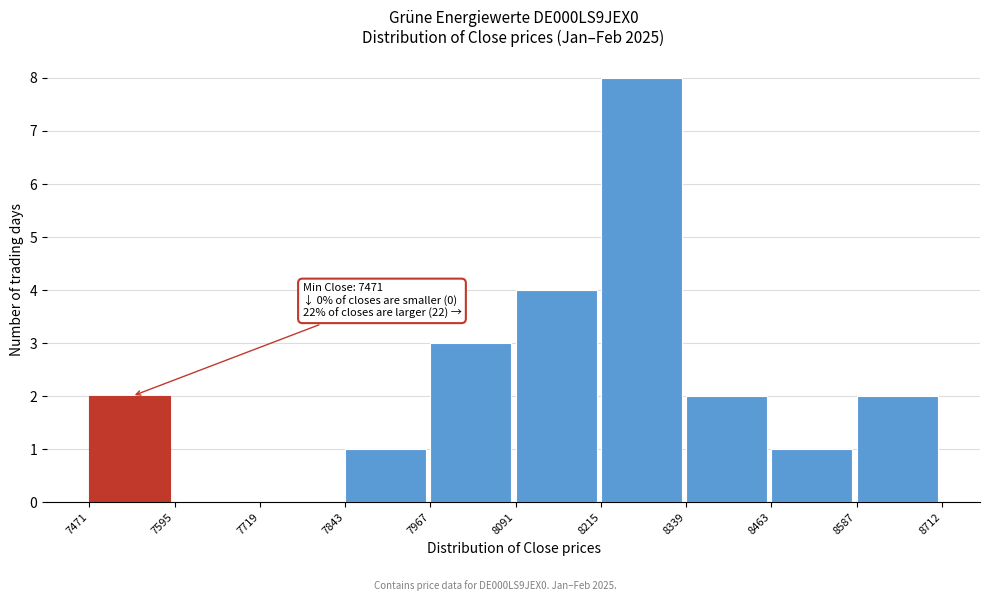

Which range on the x-axis has the tallest bar?

8215 to 8339